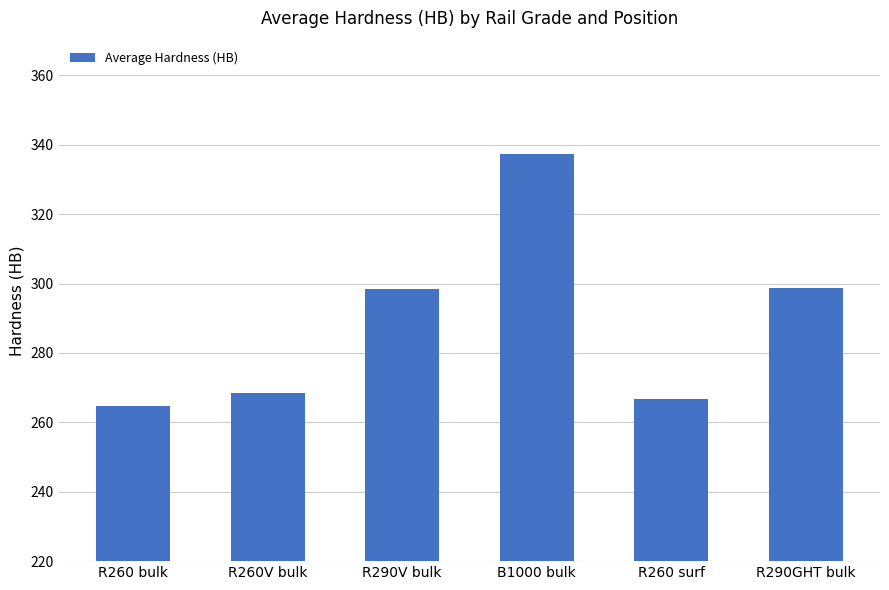

Are the bars horizontal?

No